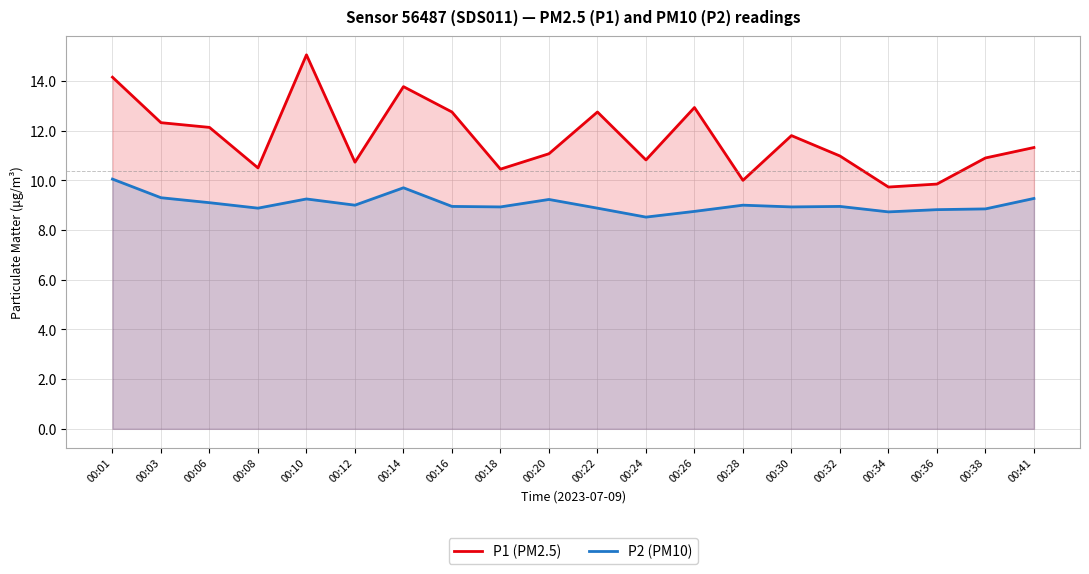

At which category is the sum across all series the highest?

00:10